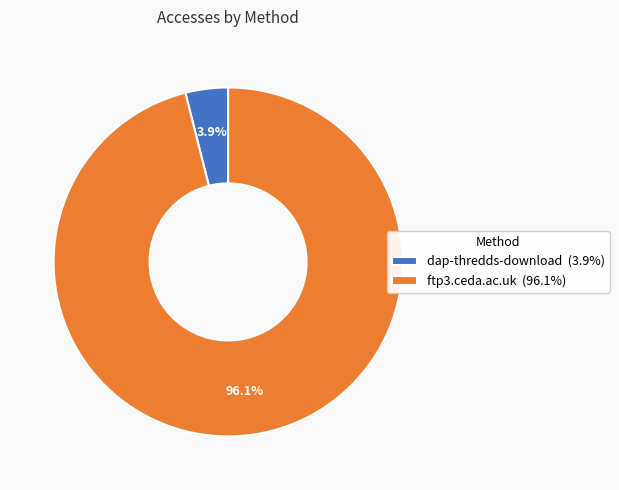

What percentage do ftp3.ceda.ac.uk and dap-thredds-download together represent?

100.0%